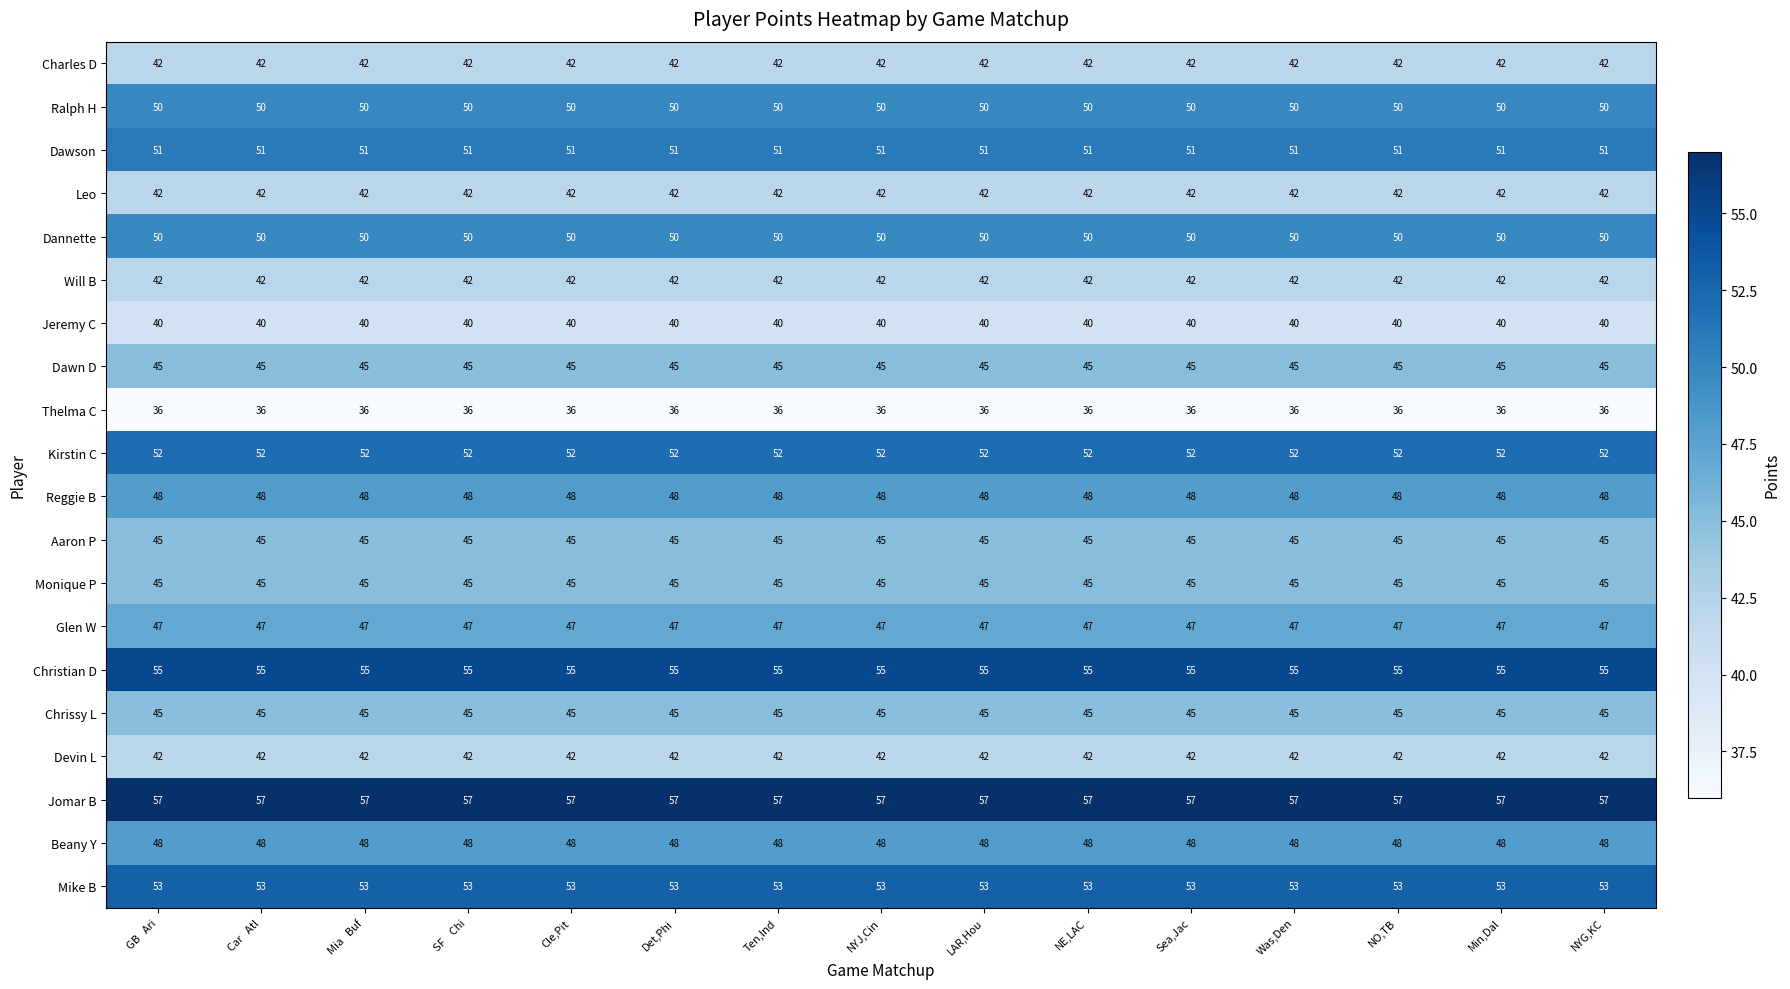

What is the total value across all series at LAR,Hou?

935